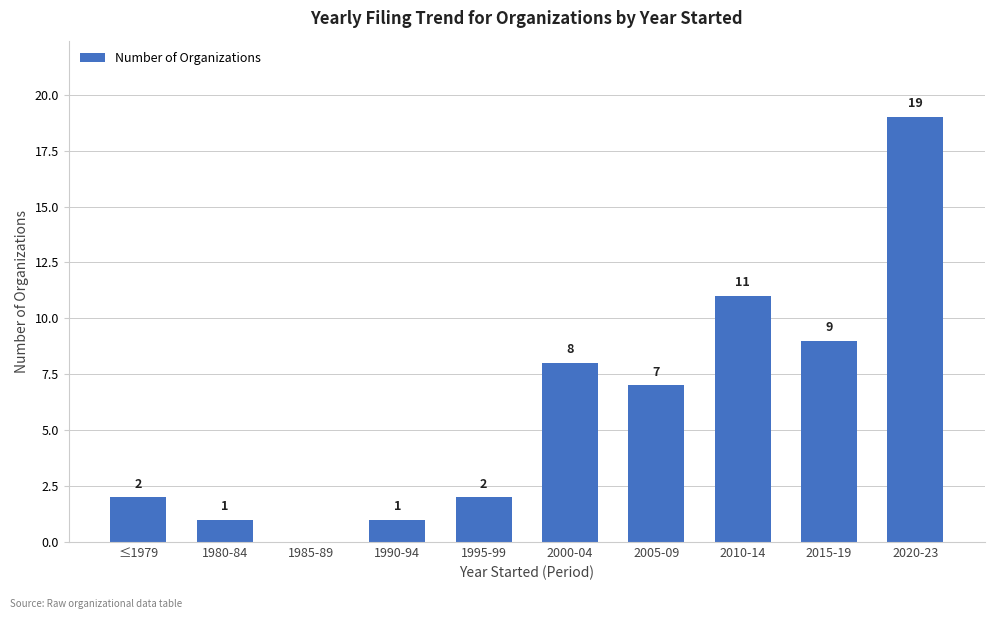

The value at 1980-84 is 2. True or false?

False